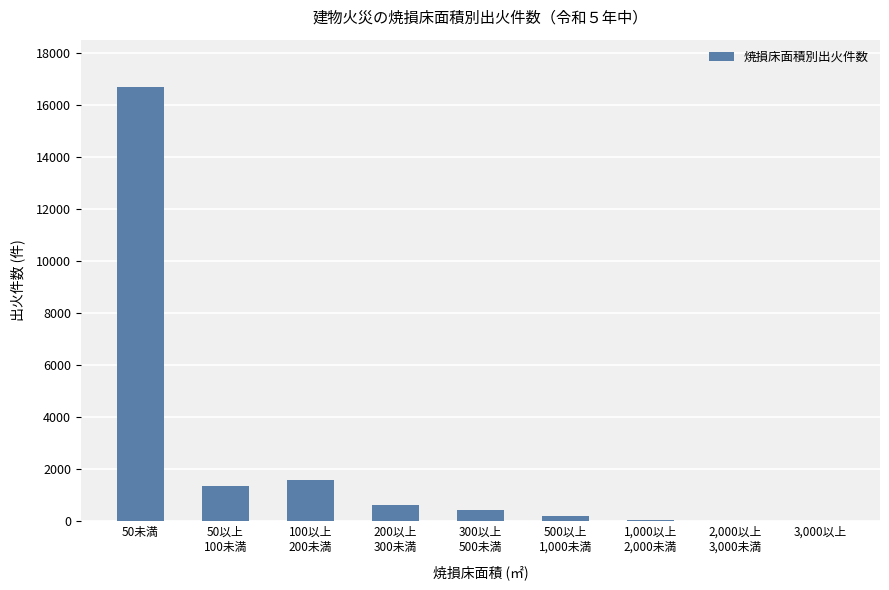

At which category does the chart reach its peak across all series?

50未満